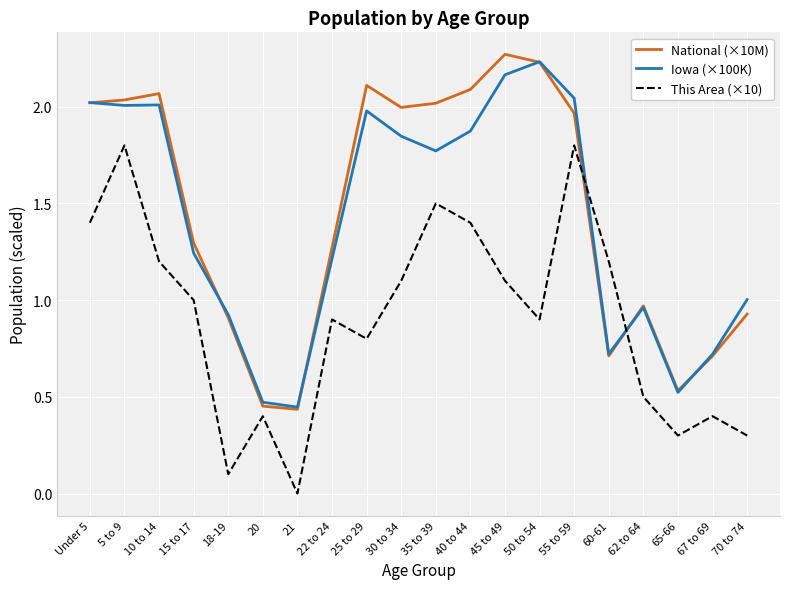

How many distinct data groups are displayed?

3